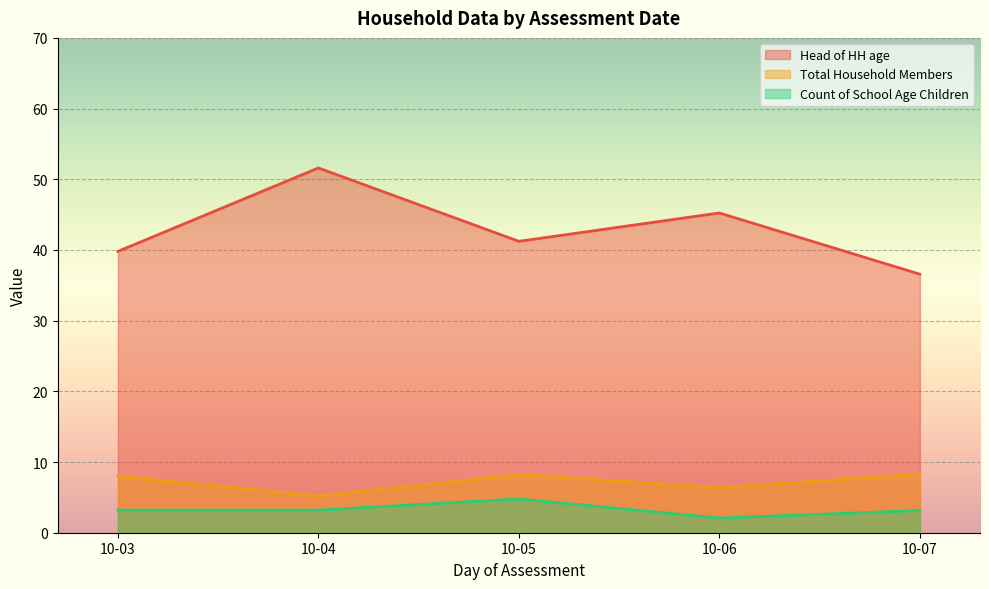

What are all the series names shown in the legend?

Head of HH age, Total Household Members, Count of School Age Children